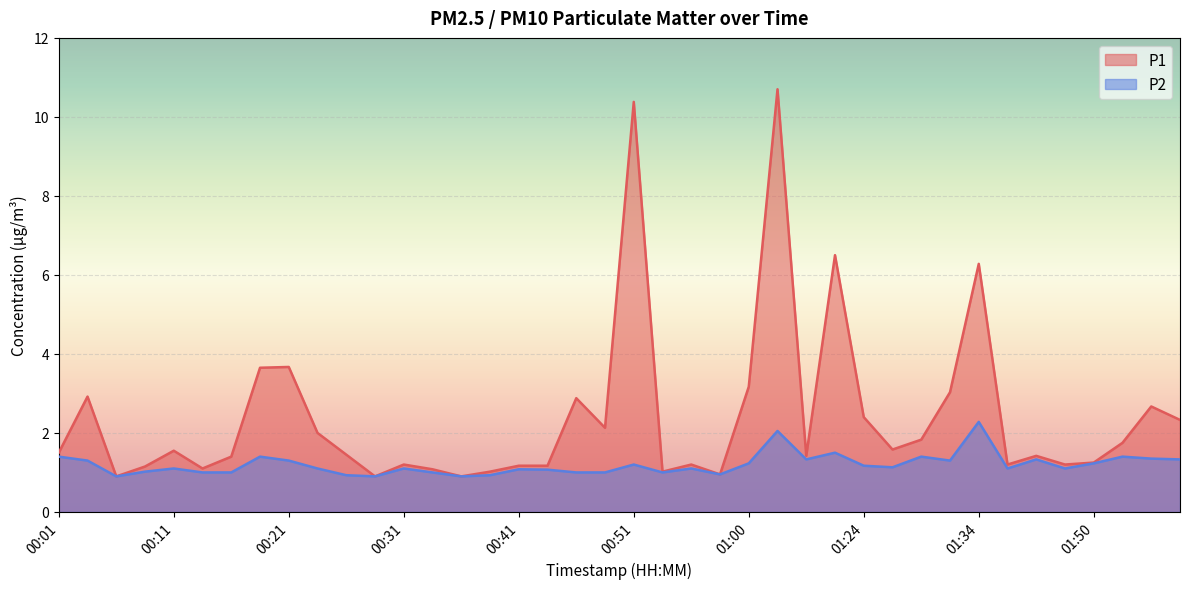

Where is the first local minimum for P2?

00:06